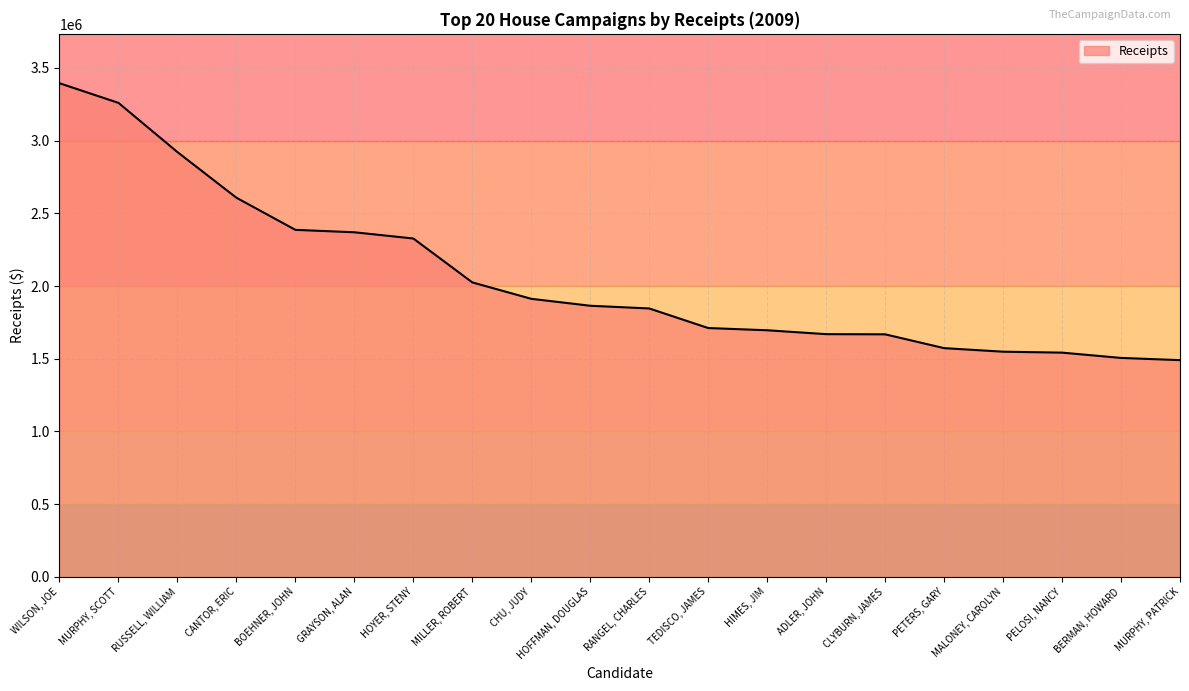

The value at ADLER, JOHN is 744342.2. True or false?

False